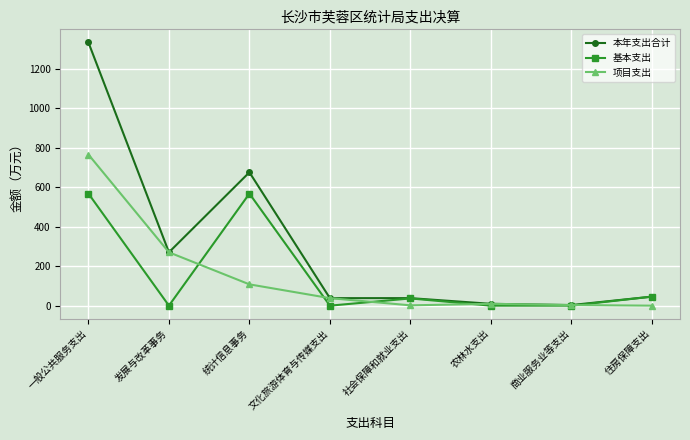

The 基本支出 series shows 0.0 at 文化旅游体育与传媒支出. True or false?

True